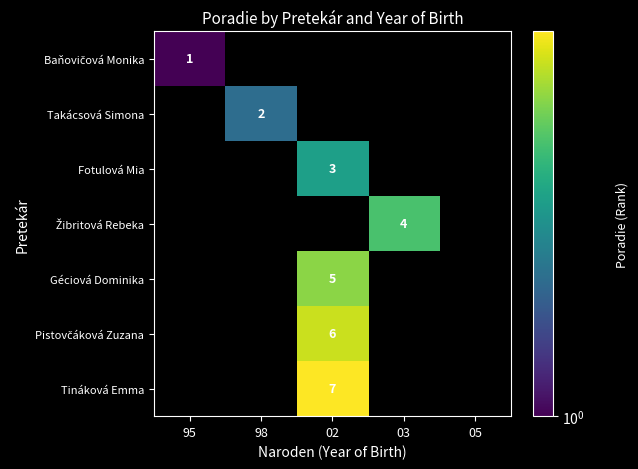

Is it true that Takácsová Simona equals 2 at 98?

True